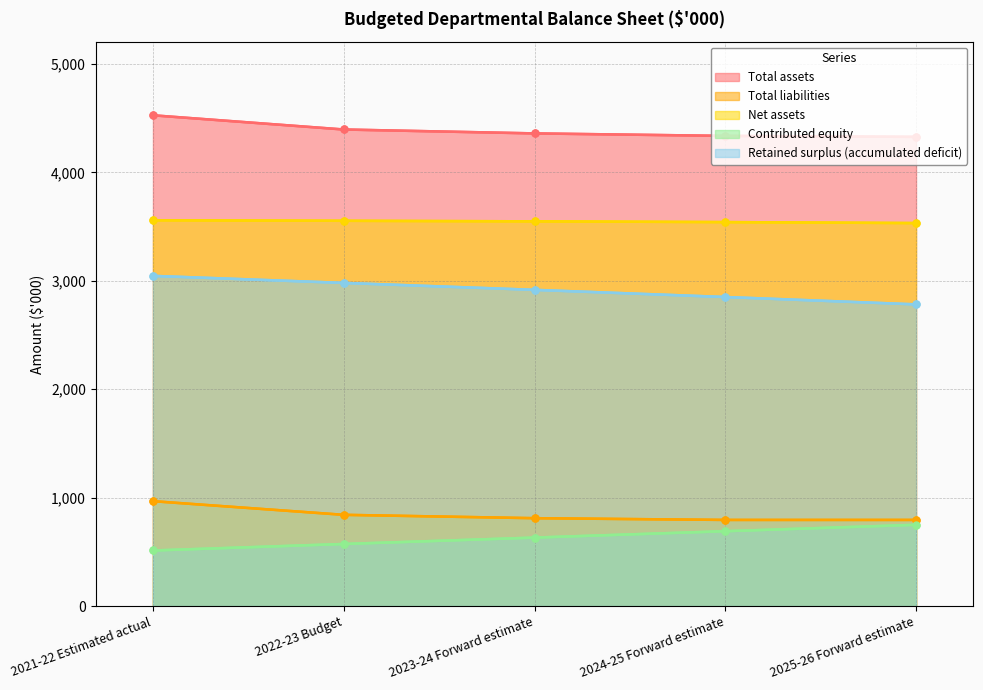

Which category has the lowest value in the Net assets series?

2025-26 Forward estimate